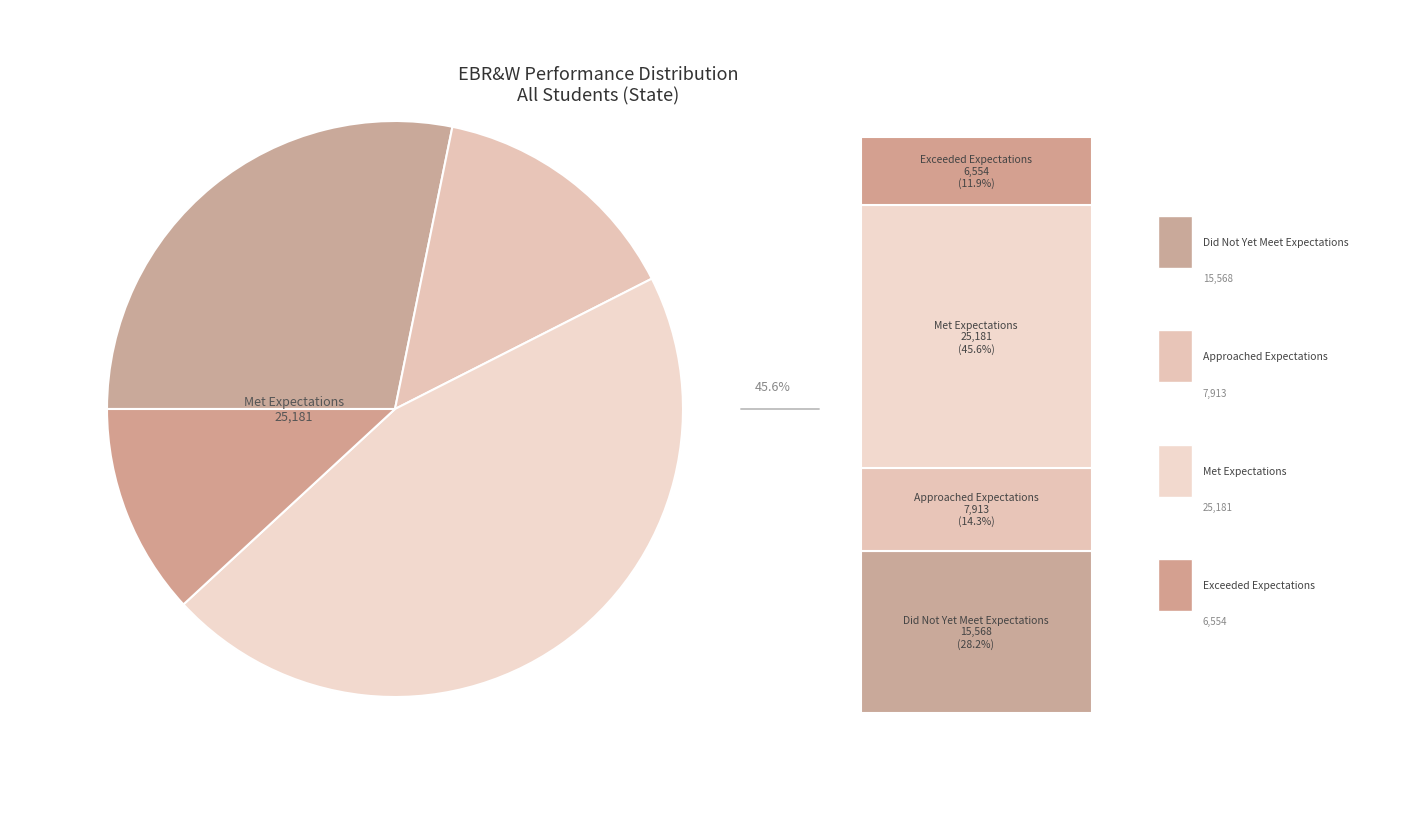

What percentage do Approached Expectations and Met Expectations together represent?

59.9%